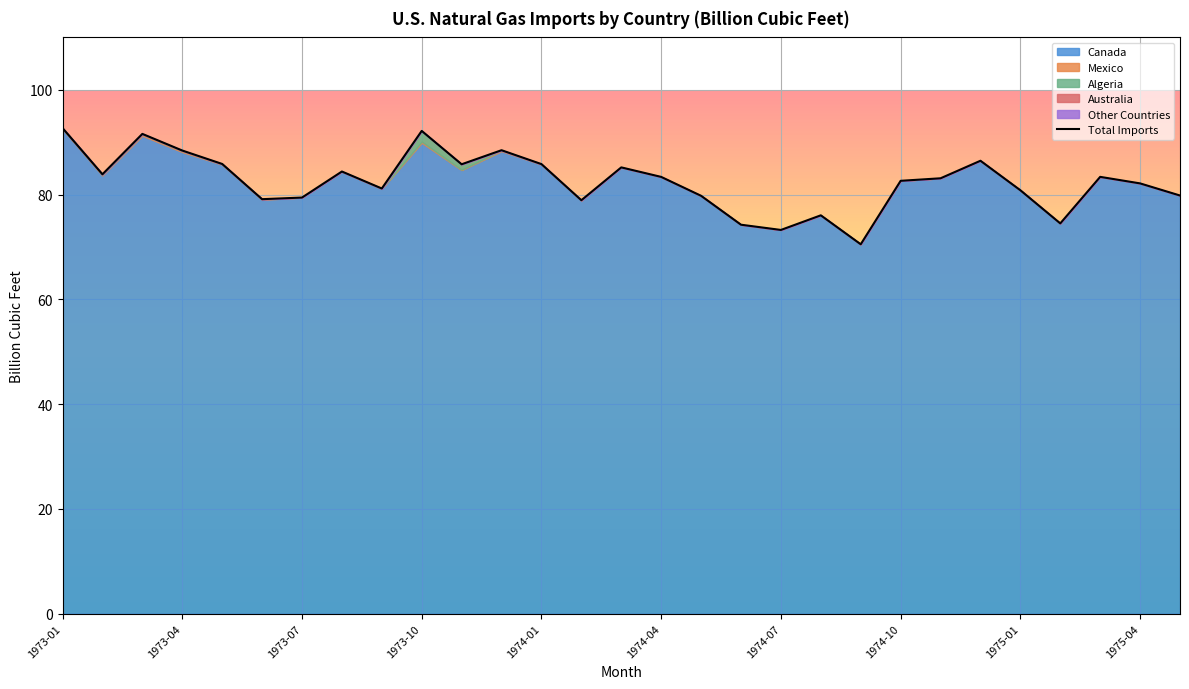

Reading left to right, what are all the values shown in this chart?

Canada: 92.5	83.6	91.2	88.1	85.7	79.0	79.4	84.4	81.1	89.9	84.7	88.3	85.7	78.8	85.2	83.3	79.8	74.2	73.2	76.0	70.5	82.6	83.1	86.5	80.8	74.5	83.4	82.1	79.8
Mexico: 0.1	0.2	0.3	0.2	0.1	0.1	0.0	0.0	0.1	0.2	0.1	0.2	0.1	0.1	0.0	0.0	0.0	0.0	0.0	0.0	0.0	0.0	0.0	0.0	0.0	0.0	0.0	0.0	0.0
Algeria: 0.1	0.1	0.1	0.1	0.0	0.0	0.0	0.0	0.0	2.0	1.0	0.0	0.0	0.0	0.0	0.0	0.0	0.0	0.0	0.0	0.0	0.0	0.0	0.0	0.0	0.0	0.0	0.0	0.0
Australia: 0.0	0.0	0.0	0.0	0.0	0.0	0.0	0.0	0.0	0.0	0.0	0.0	0.0	0.0	0.0	0.0	0.0	0.0	0.0	0.0	0.0	0.0	0.0	0.0	0.0	0.0	0.0	0.0	0.0
Other Countries: 0.0	0.0	0.0	0.0	0.0	0.0	0.0	0.0	0.0	0.0	0.0	0.0	0.0	0.0	0.0	0.0	0.0	0.0	0.0	0.0	0.0	0.0	0.0	0.0	0.0	0.0	0.0	0.0	0.0
Total Imports: 92.7	83.9	91.6	88.4	85.8	79.1	79.4	84.4	81.2	92.2	85.8	88.5	85.8	78.9	85.2	83.4	79.8	74.2	73.2	76.0	70.5	82.6	83.1	86.5	80.8	74.5	83.4	82.1	79.8